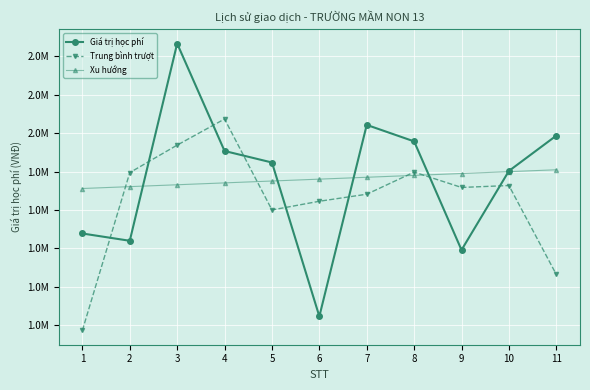

Between which two adjacent categories do Giá trị học phí and Xu hướng first intersect?

2 and 3